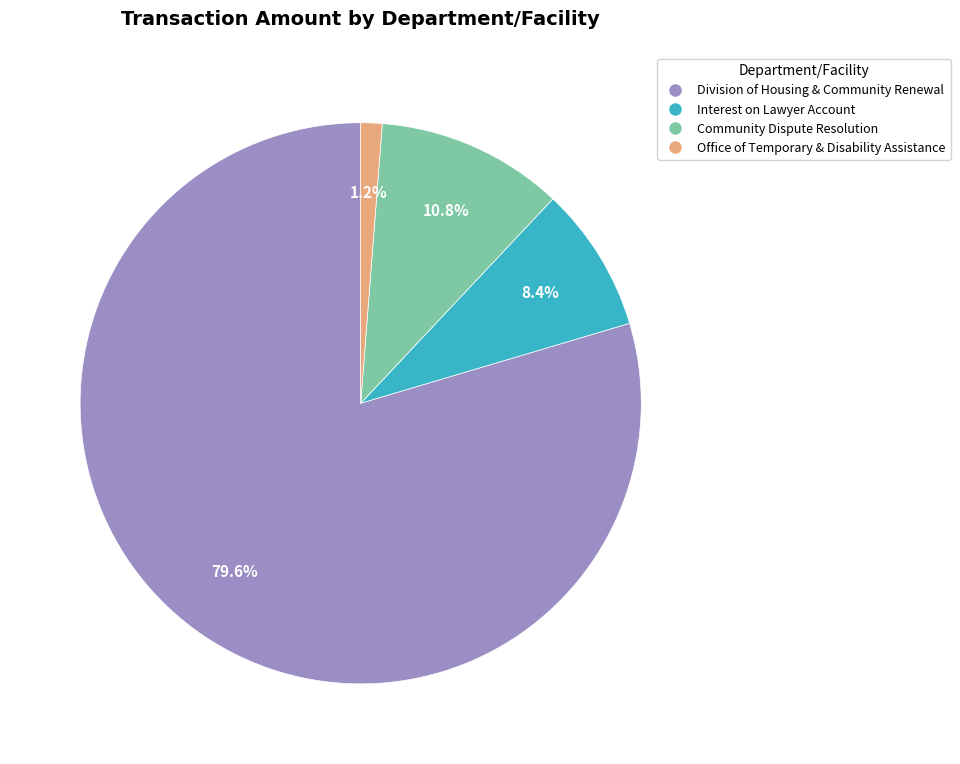

Which category has the biggest portion of the pie?

Division of Housing & Community Renewal